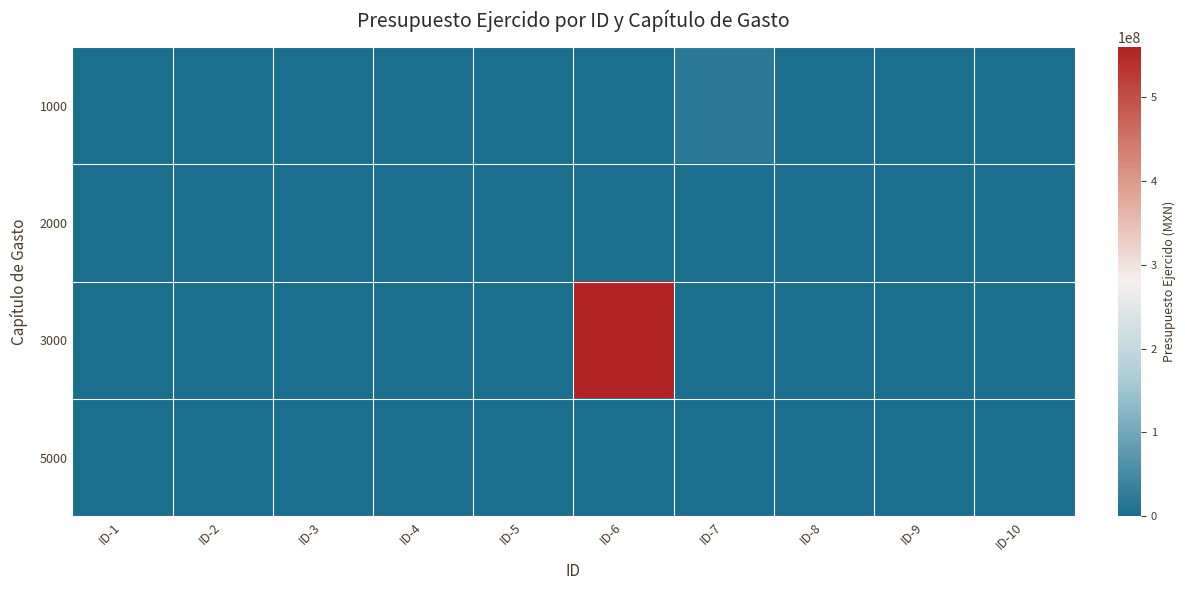

How many series are shown in this chart?

4